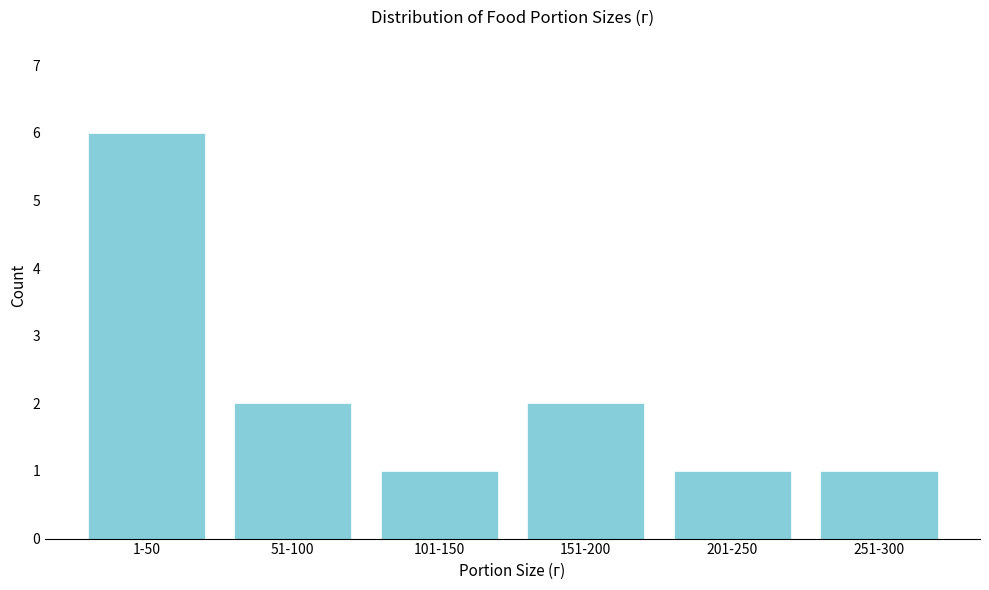

Reading left to right, extract all data points from this chart.

1-50=6	51-100=2	101-150=1	151-200=2	201-250=1	251-300=1